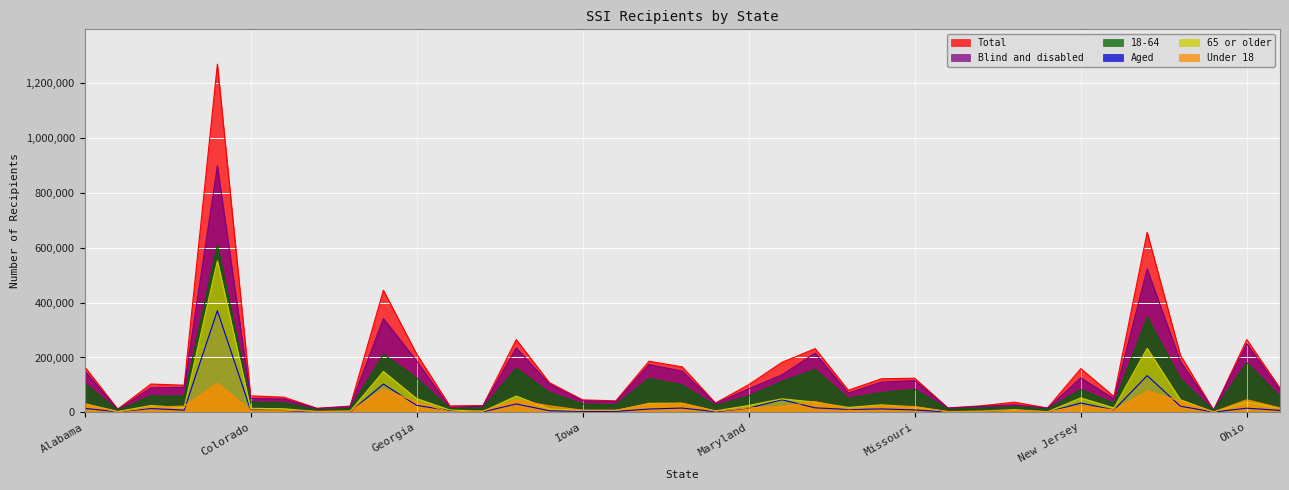

What is the label of the 1st point from the right?

Oklahoma